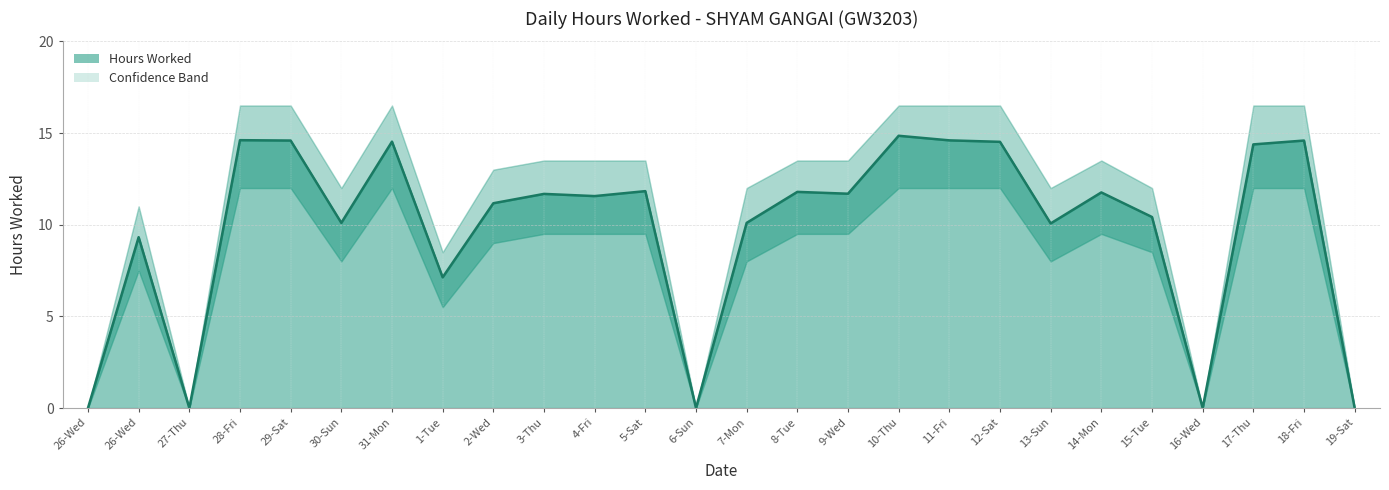

True or false: Hours Worked and High Band cross at least once.

False